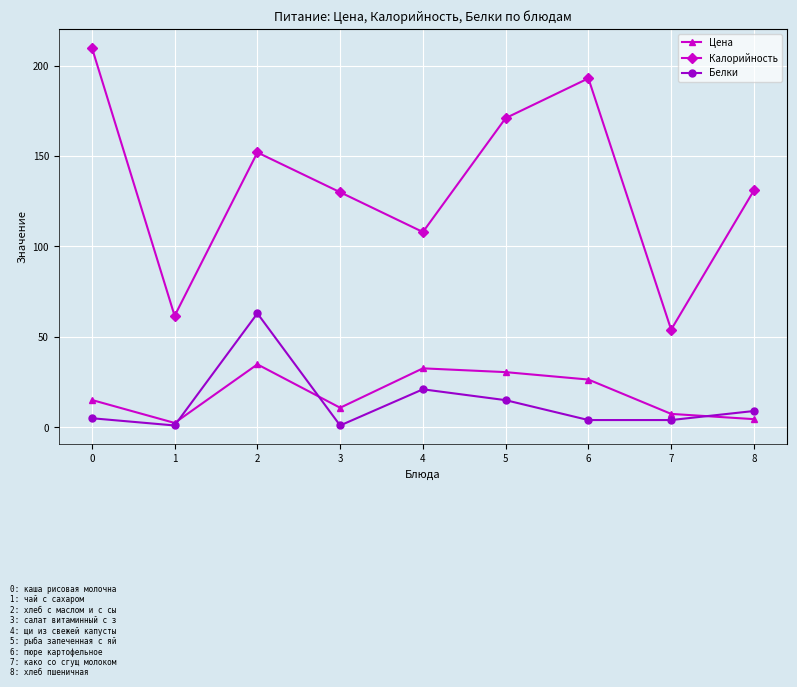

What is the value of the Калорийность point at the 3rd from the left?

152.0